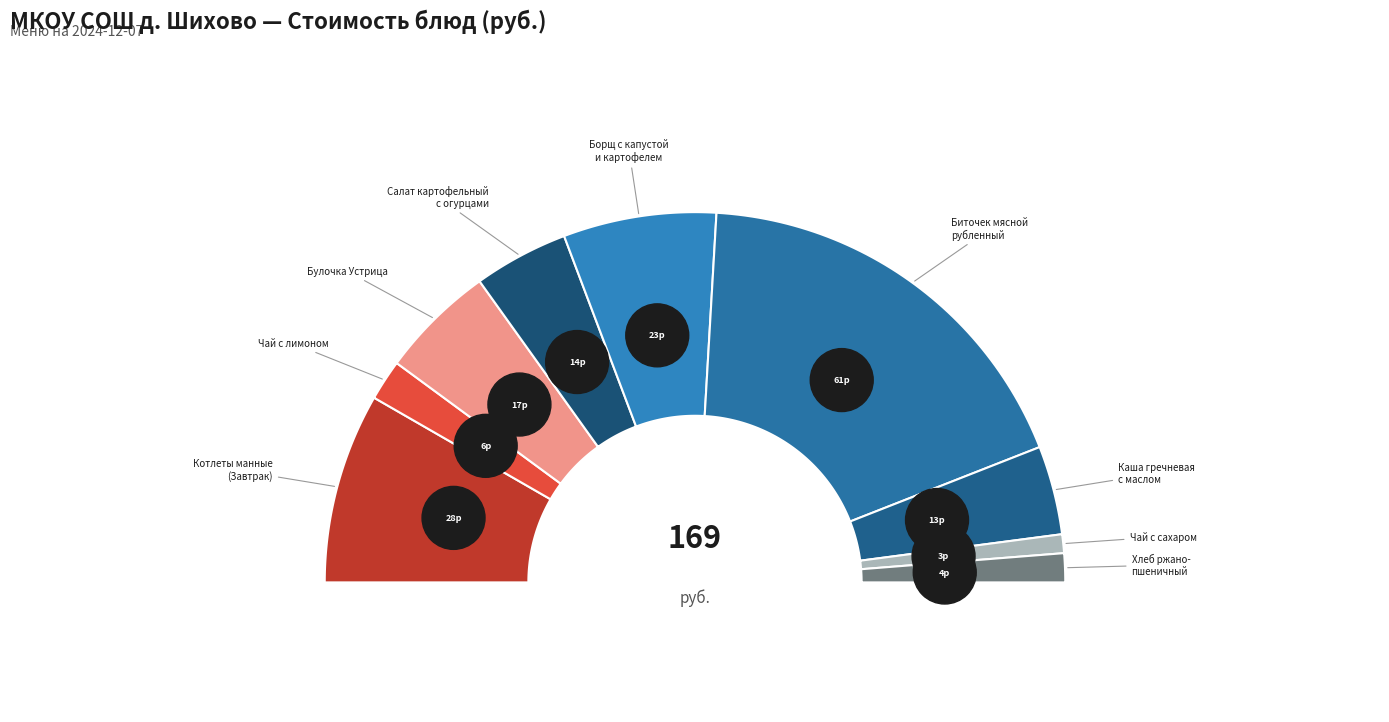

Combined, do биточек мясной рубленный and чай с лимоном account for over 50%?

No